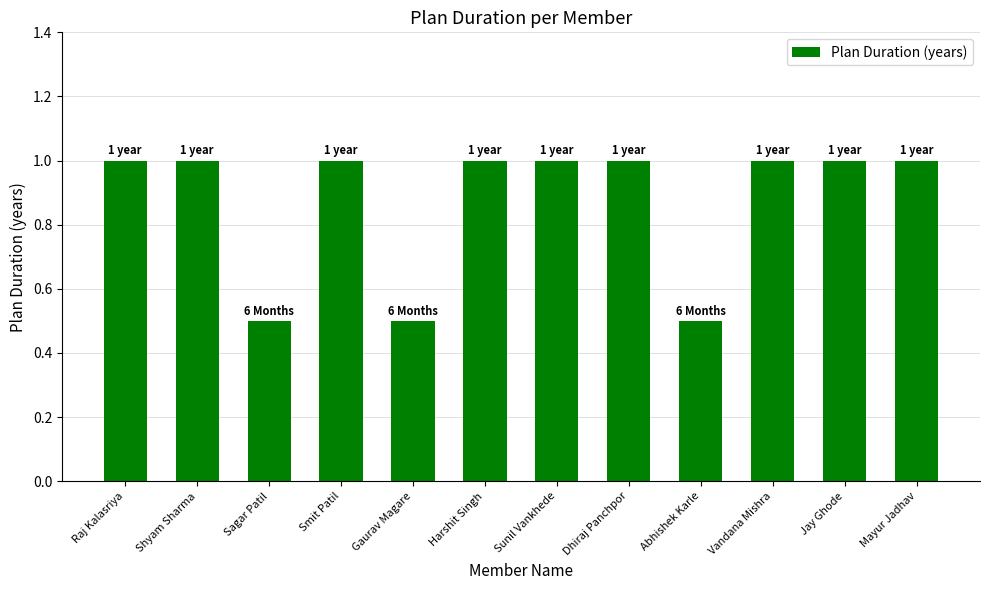

Read the value at Vandana Mishra.

1.0